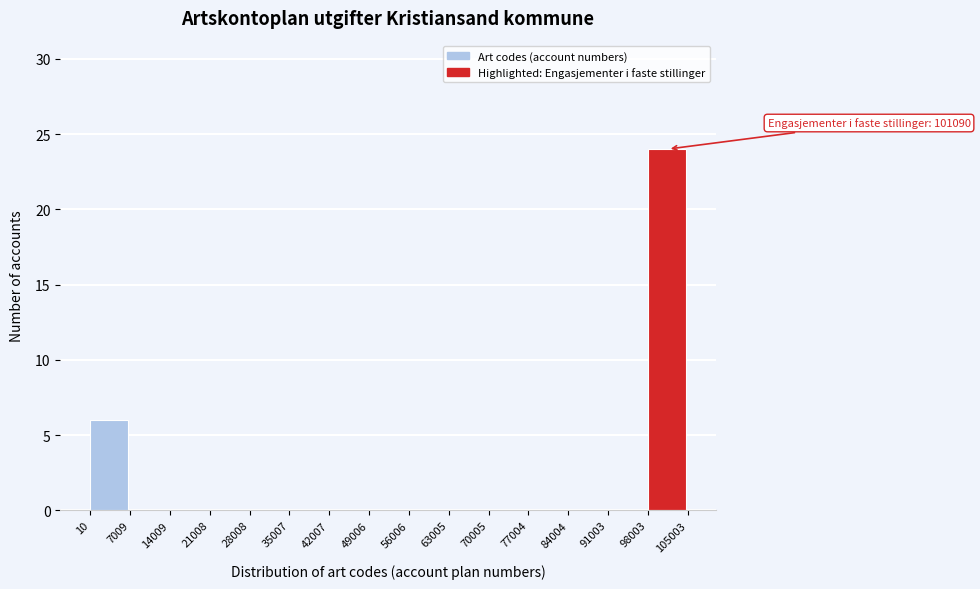

Which range on the x-axis has the tallest bar?

98003 to 105003